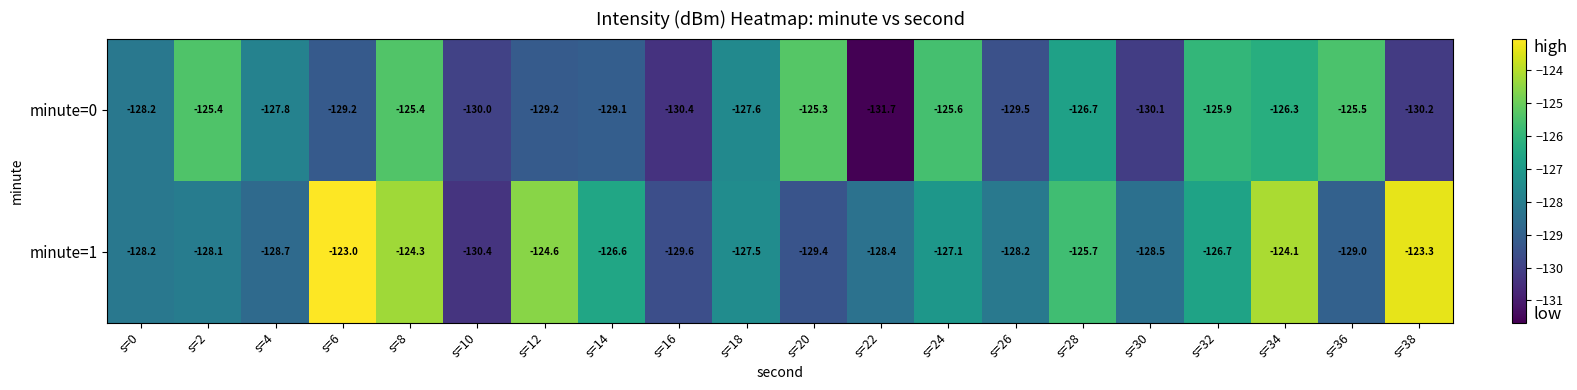

What is the difference between the second highest and second lowest values in the minute=1 series?

6.3